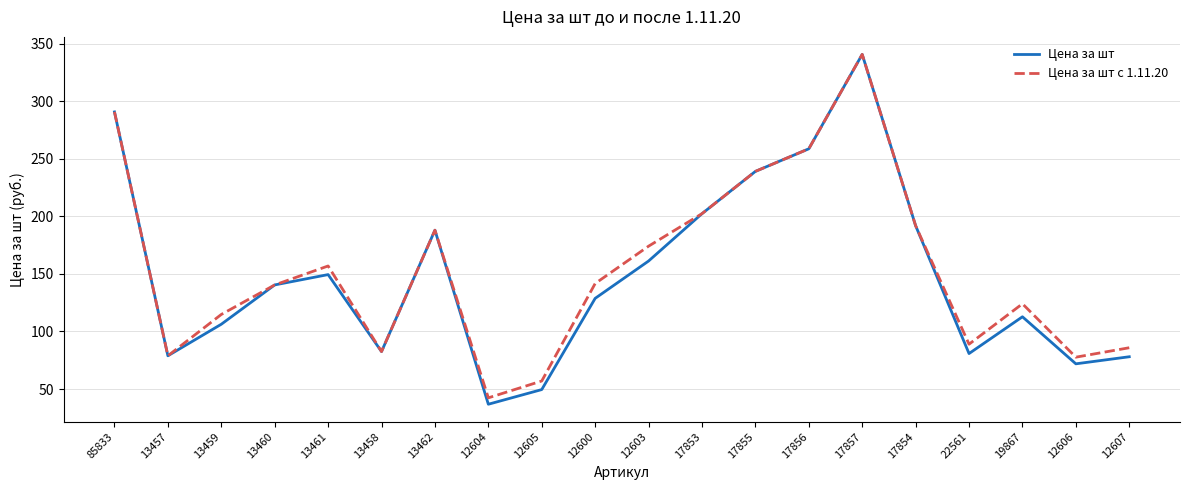

Which label corresponds to the smallest value in the chart?

12604